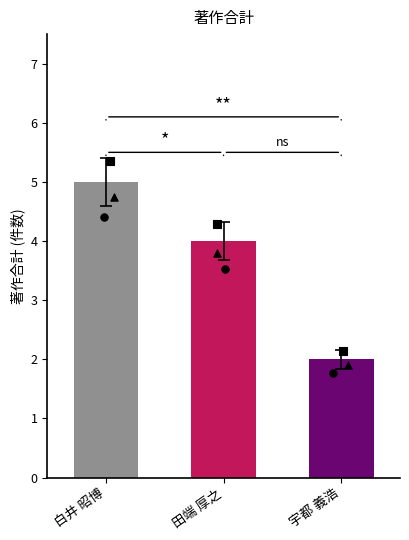

Between 田端 厚之 and 宇都 義浩, which is larger?

田端 厚之